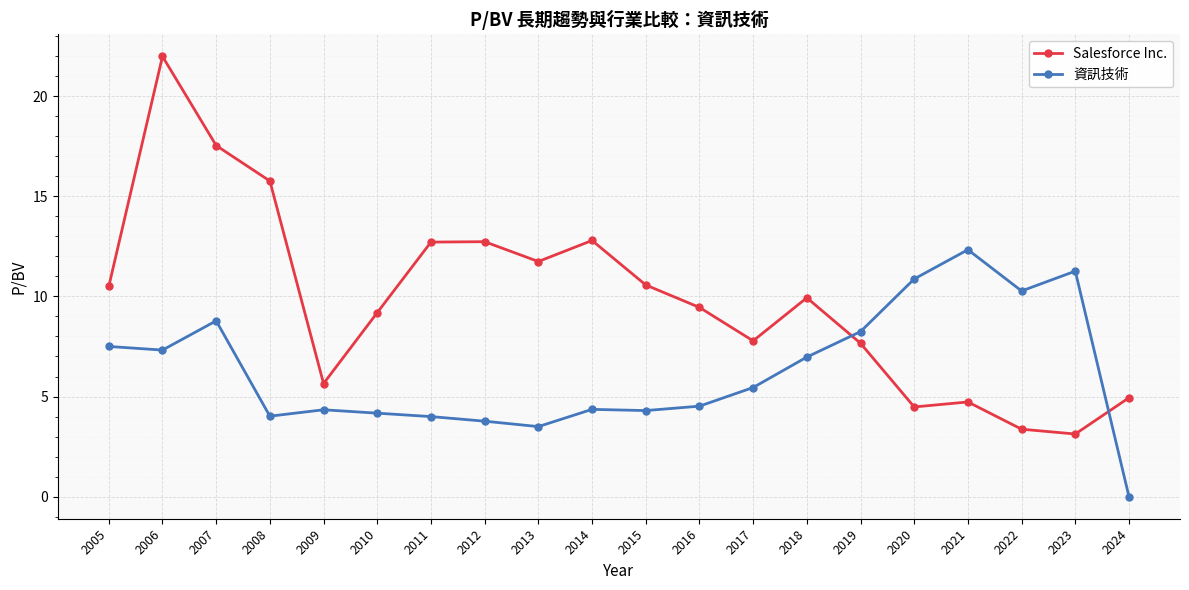

How many series are shown in this chart?

2